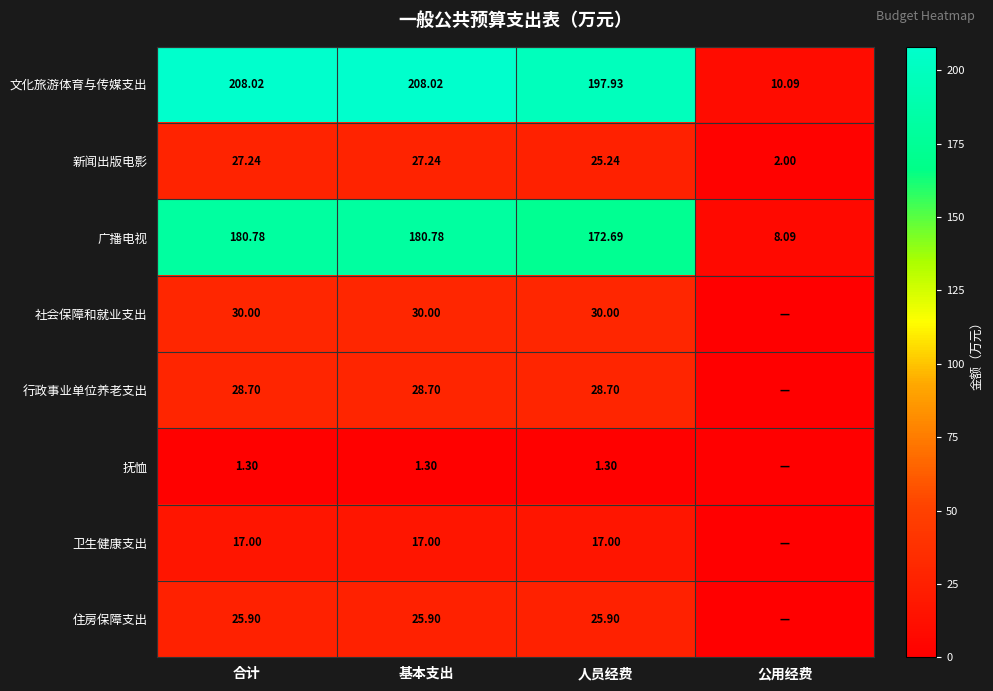

What is the difference between the maximum and minimum values in the 文化旅游体育与传媒支出 series?

197.9